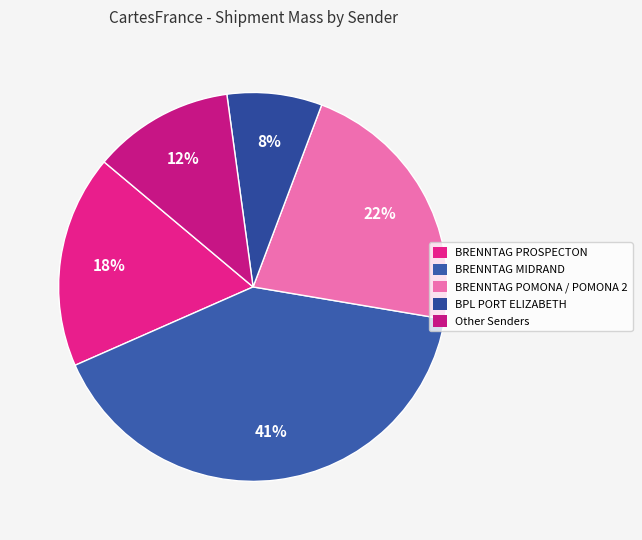

How many segments does this pie chart have?

5